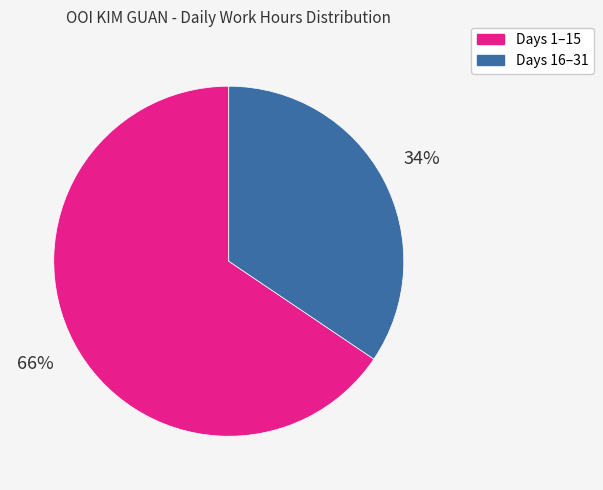

Is there any slice that represents more than half of the pie?

Yes